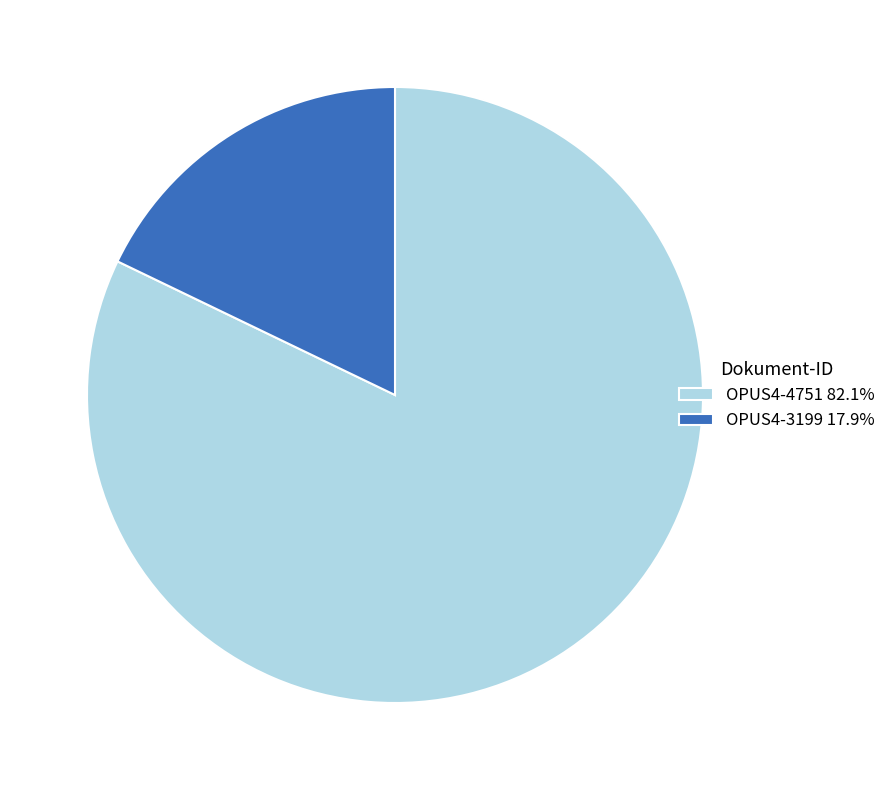

Combined, do OPUS4-4751 and OPUS4-3199 account for over 50%?

Yes